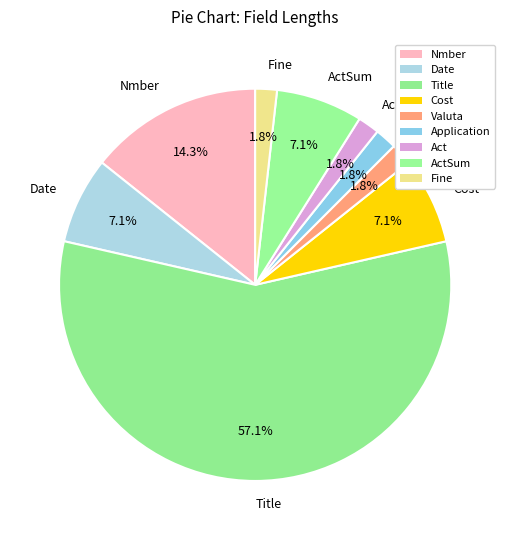

Does Application represent more than half of the total?

No